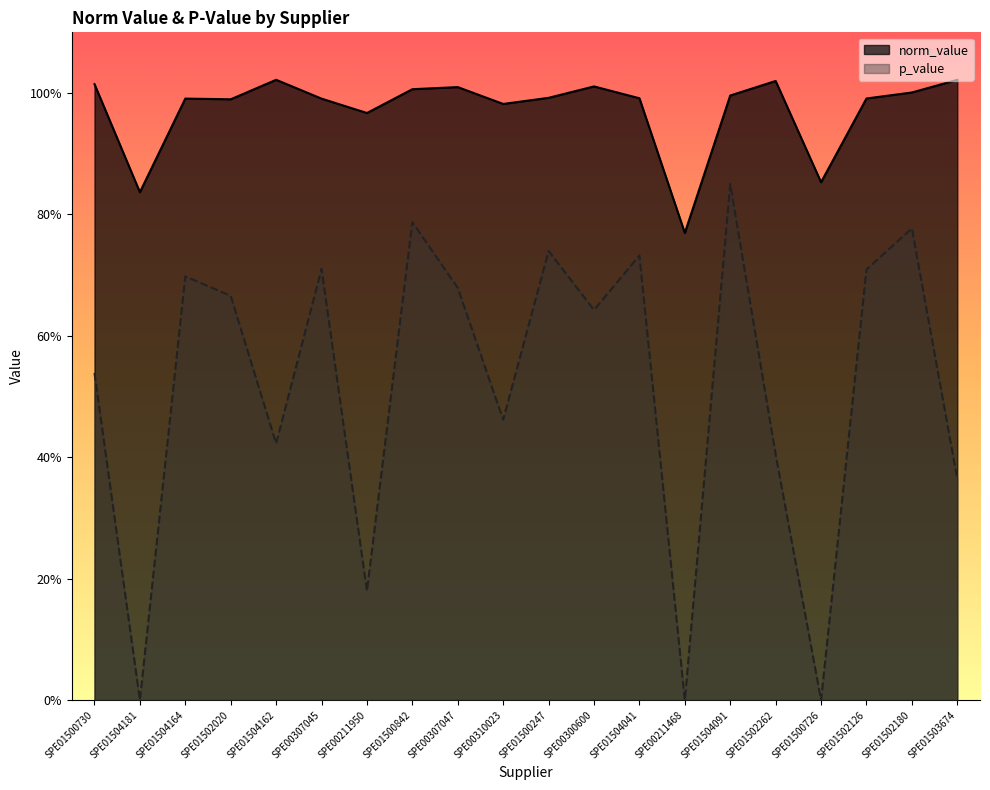

Which series has the largest range (max minus min)?

p_value